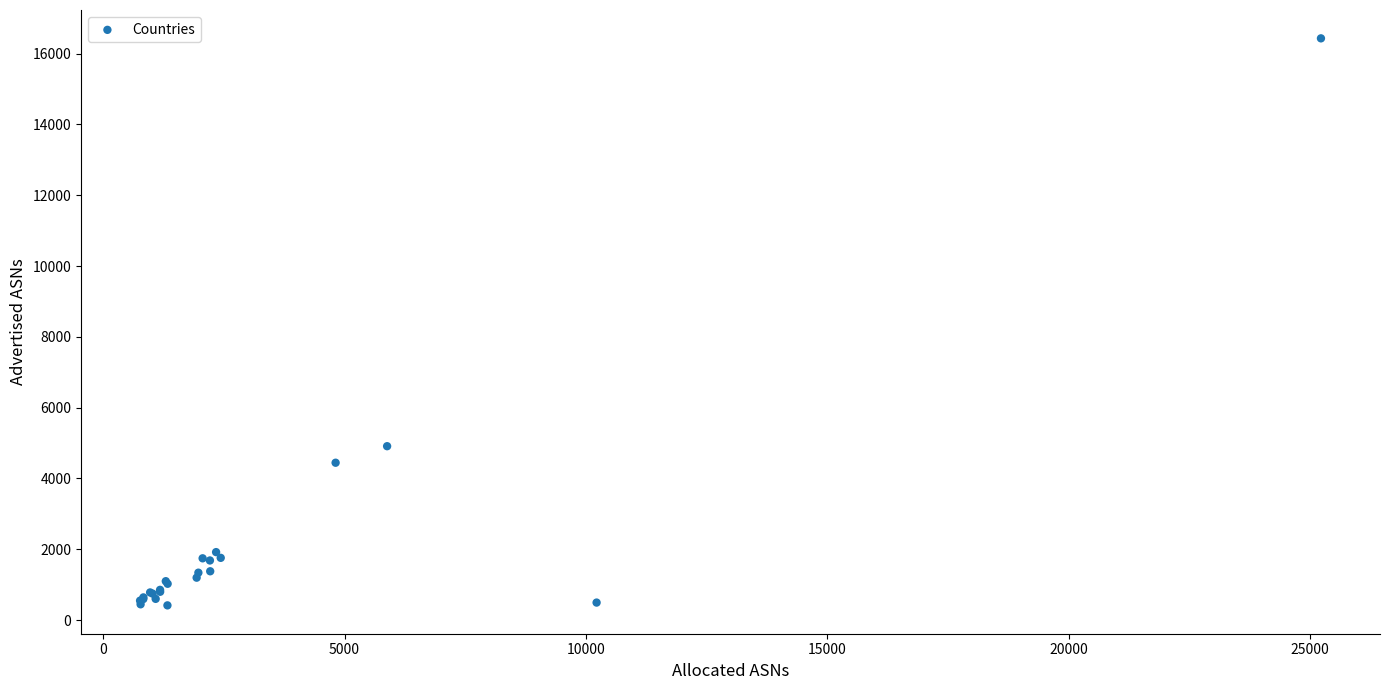

What Y value in the scatter plot is closest to 8423?

4912